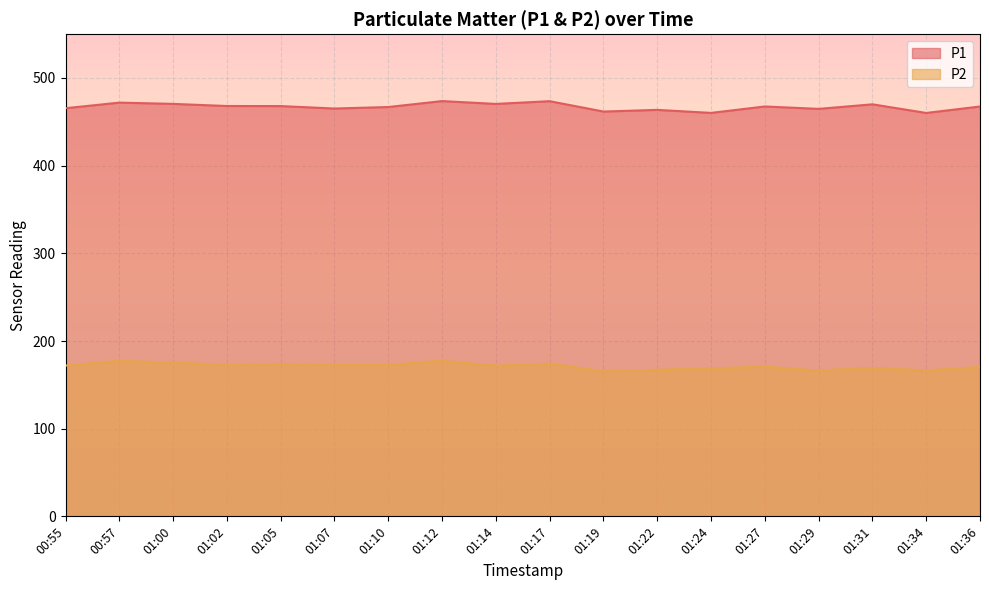

Which series changed the most between 00:57 and 01:22?

P2